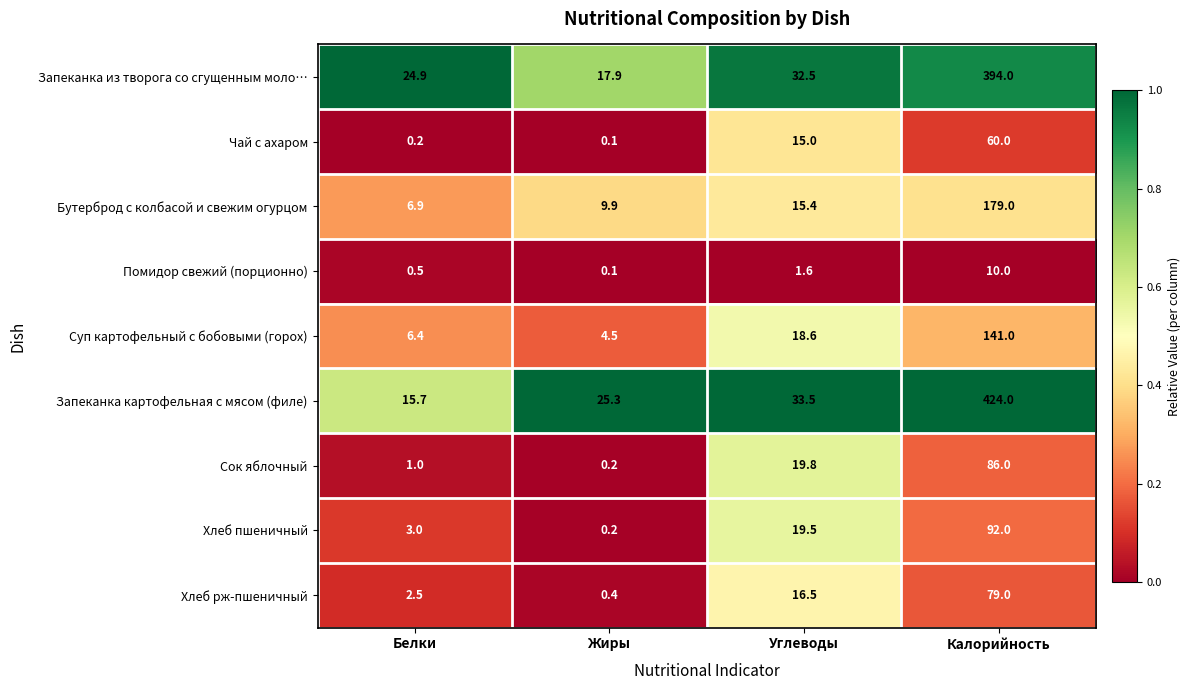

Is it true that Помидор свежий (порционно) equals 15.6 at Калорийность?

False